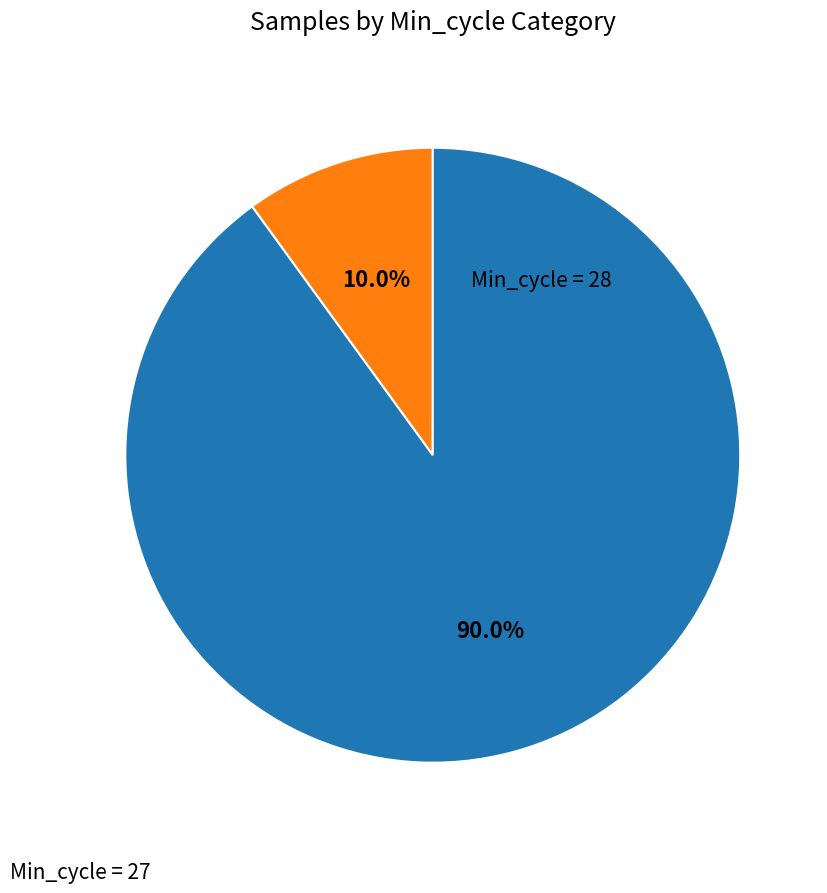

Does any single category account for the majority?

Yes